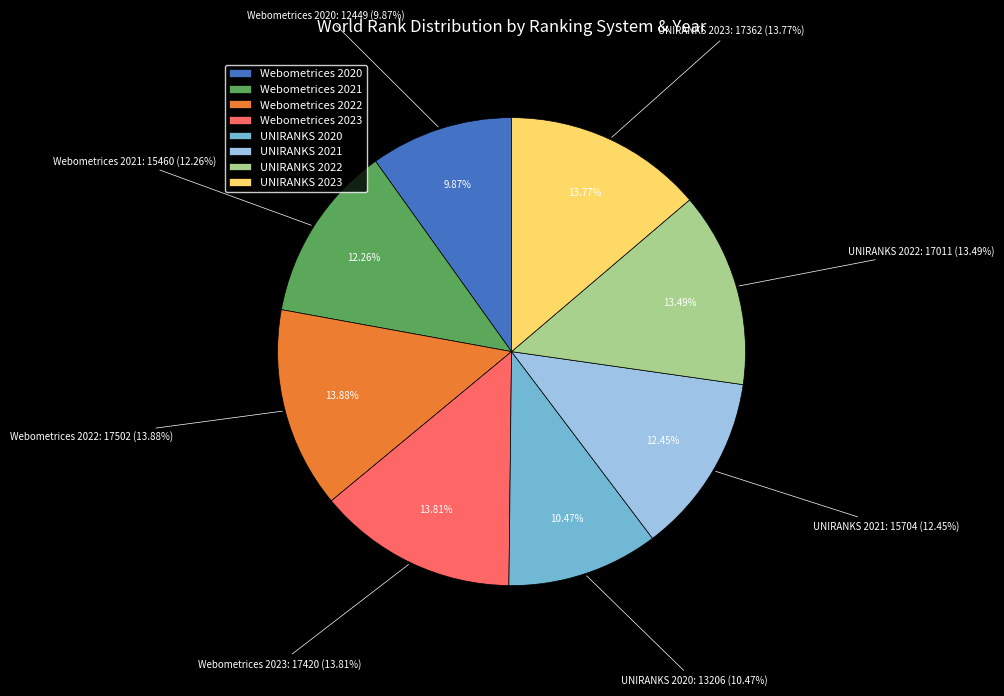

The UNIRANKS 2022 slice represents 13% of the pie. True or false?

True